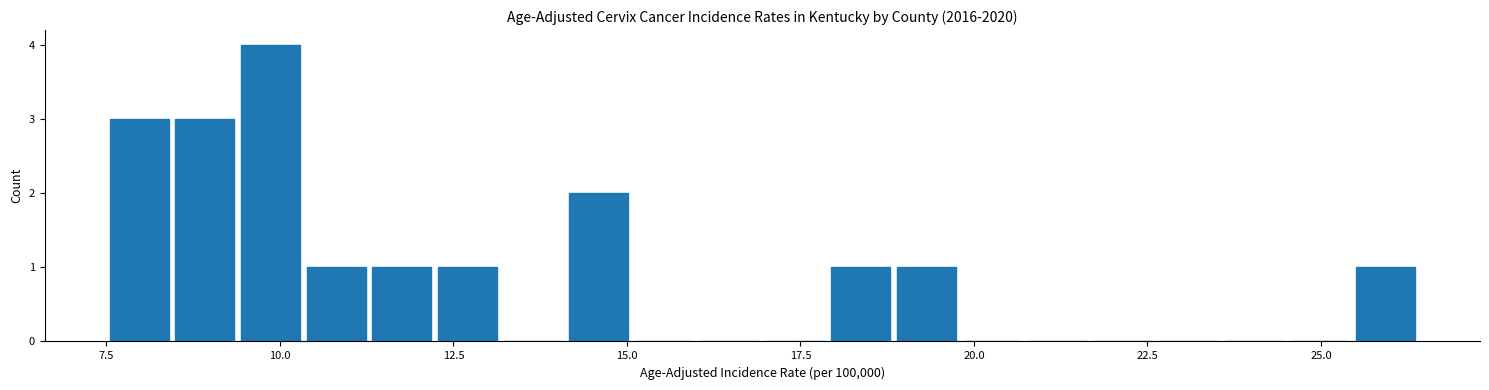

Around what value on the x-axis is the tallest bar? Give the approximate position of its centre, as read against the axis.

10.0